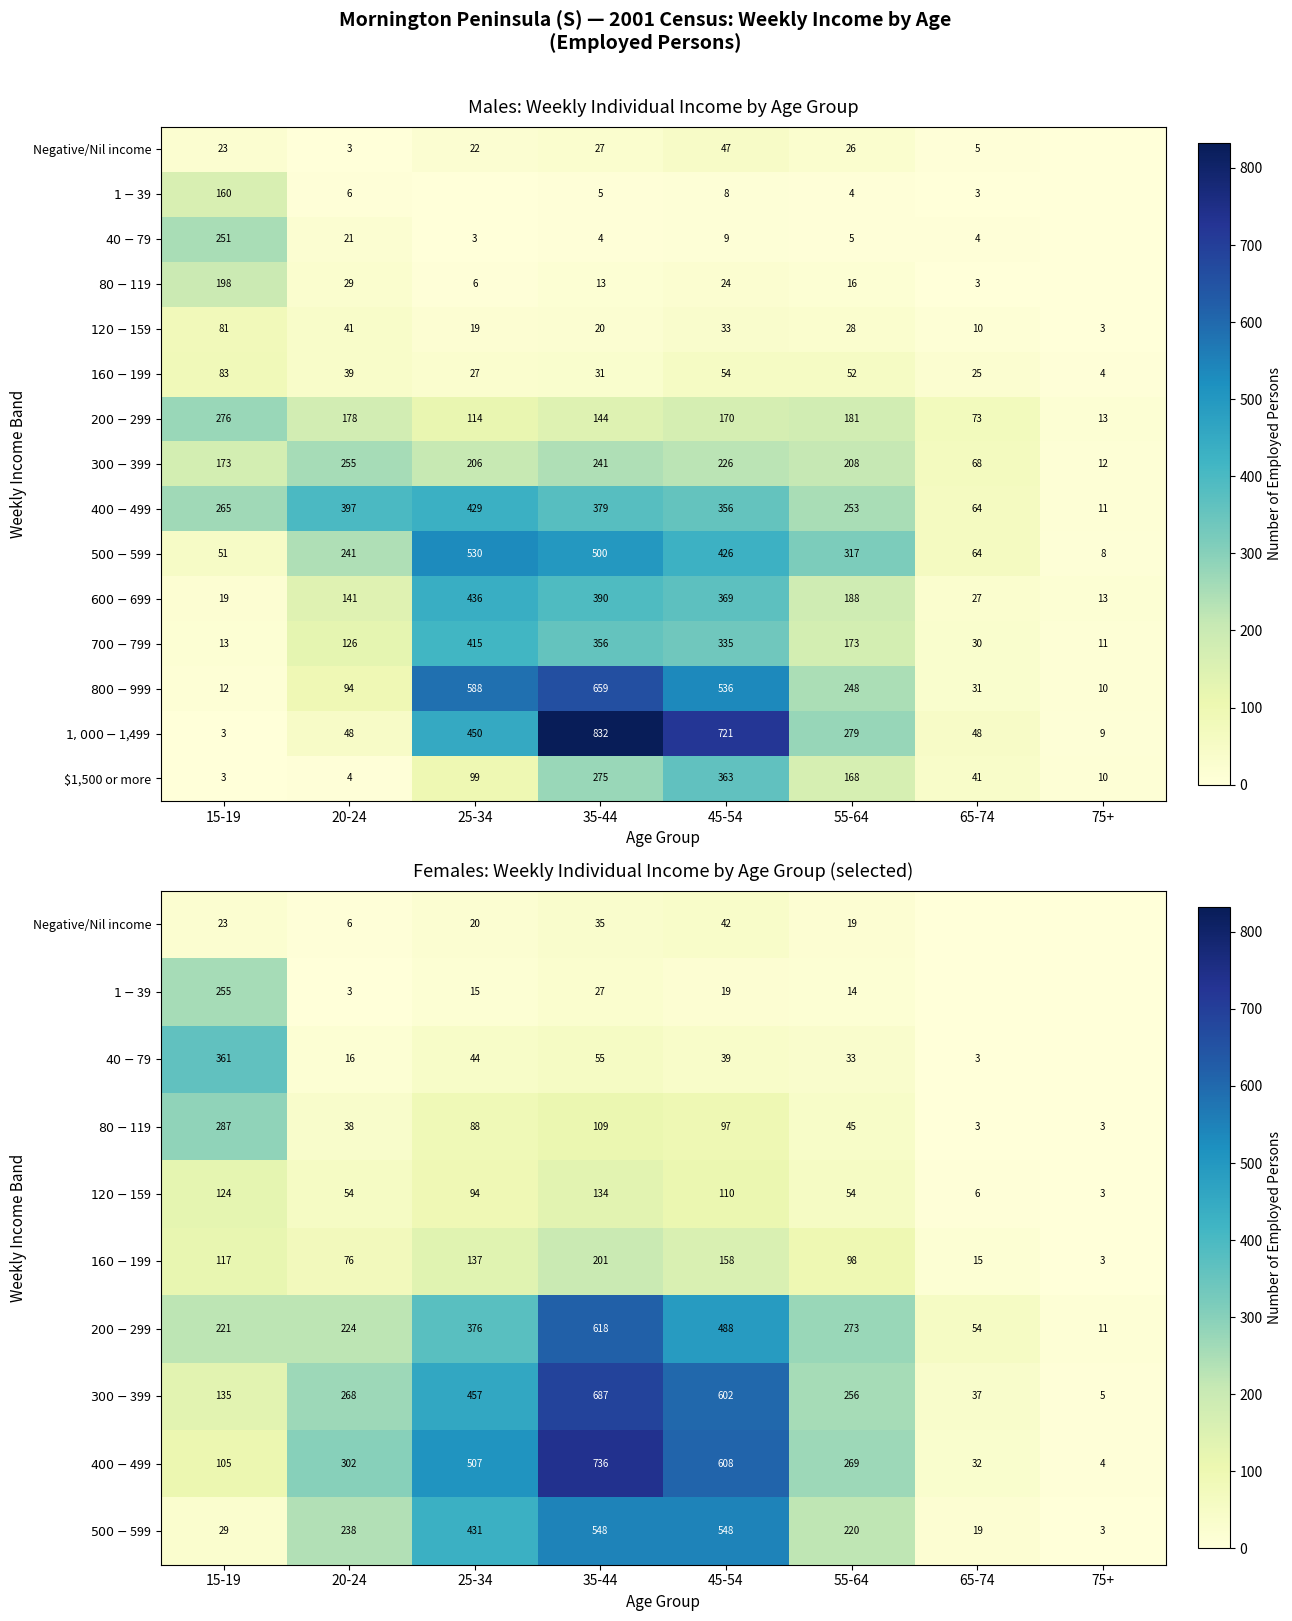

What is the difference between the maximum and minimum values in the $1,500 or more series?

360